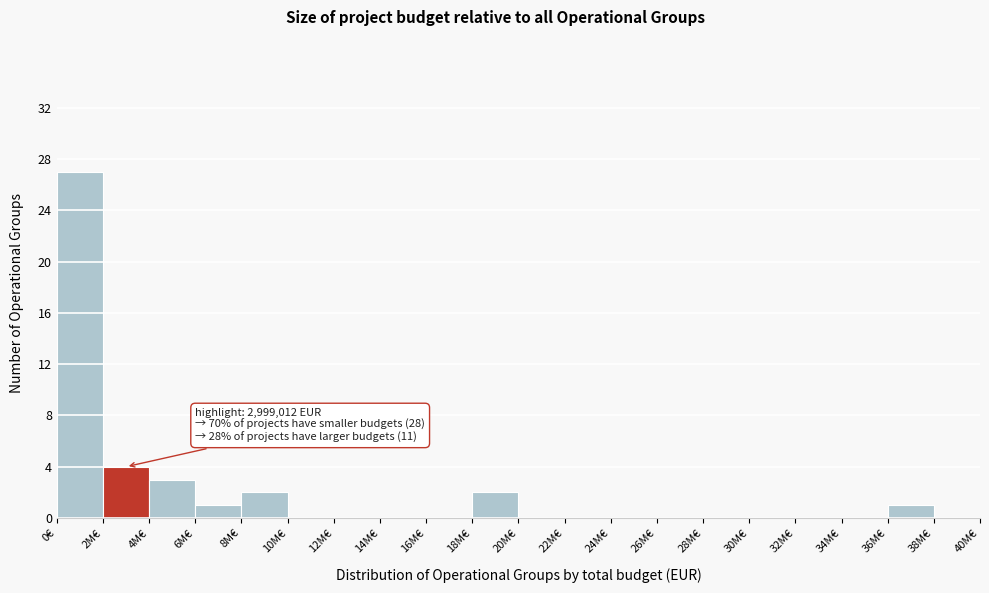

Reading left to right, list all the values displayed in this chart.

0€=27	2M€=4	4M€=3	6M€=1	8M€=2	10M€=0	12M€=0	14M€=0	16M€=0	18M€=2	20M€=0	22M€=0	24M€=0	26M€=0	28M€=0	30M€=0	32M€=0	34M€=0	36M€=1	38M€=0